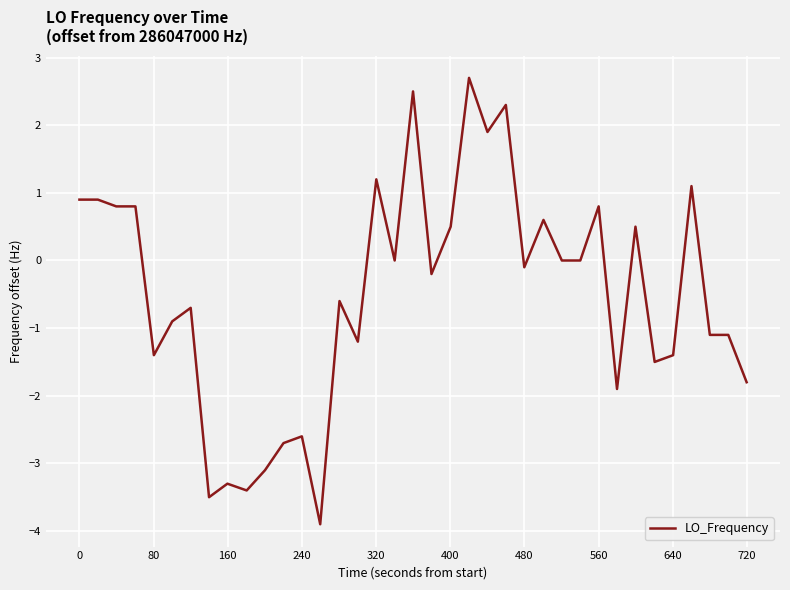

What is the difference between the maximum and minimum values?

6.6